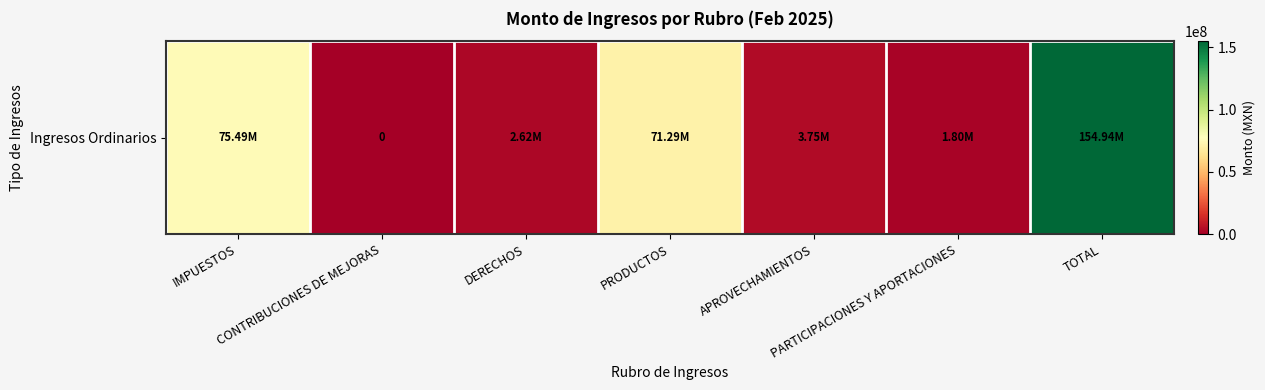

What is the difference between the maximum and minimum values?

154938740.4